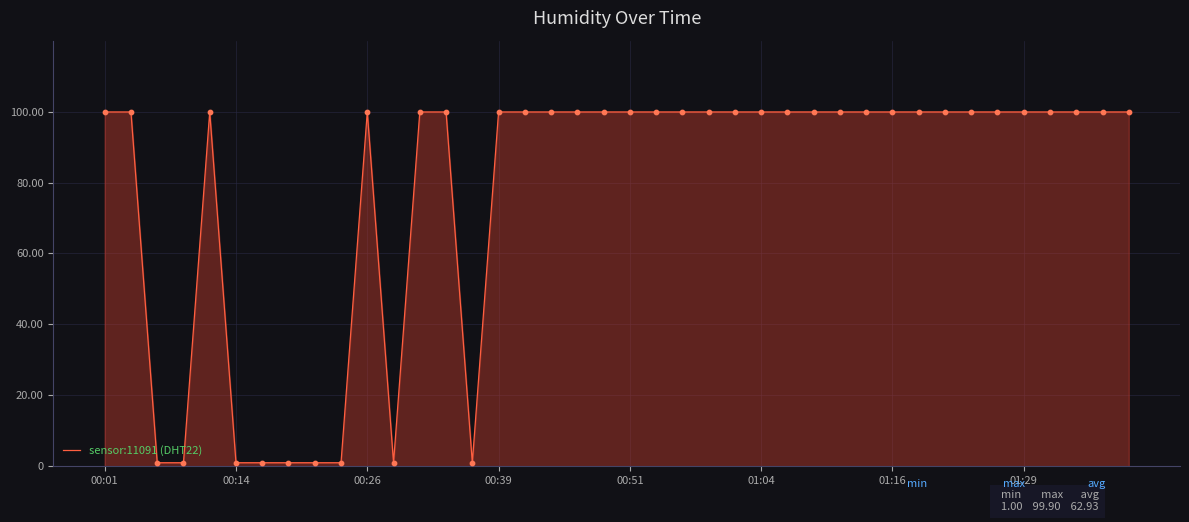

What is the difference between the maximum and minimum values?

98.9